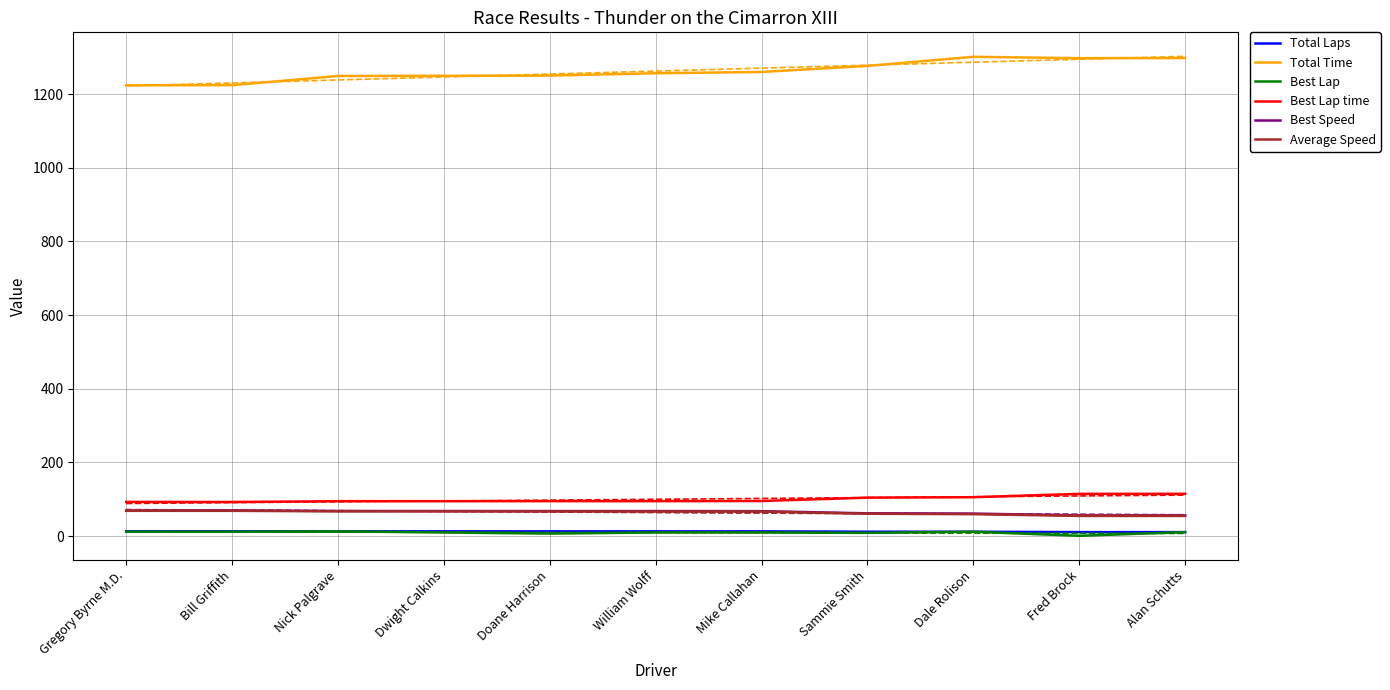

What is the difference between the highest and lowest values at Nick Palgrave?

1236.2